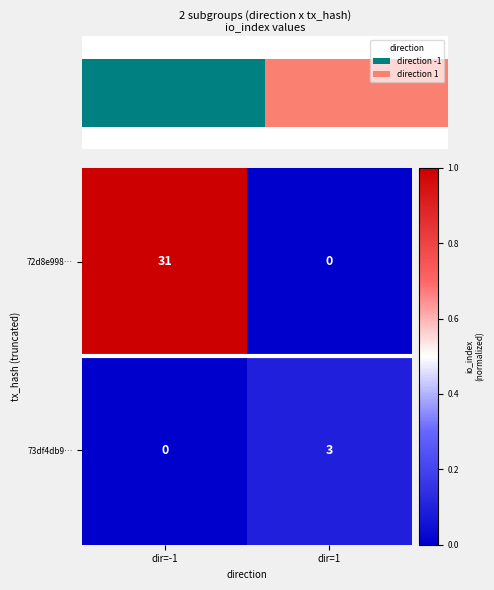

At which category is the sum across all series the highest?

dir=-1